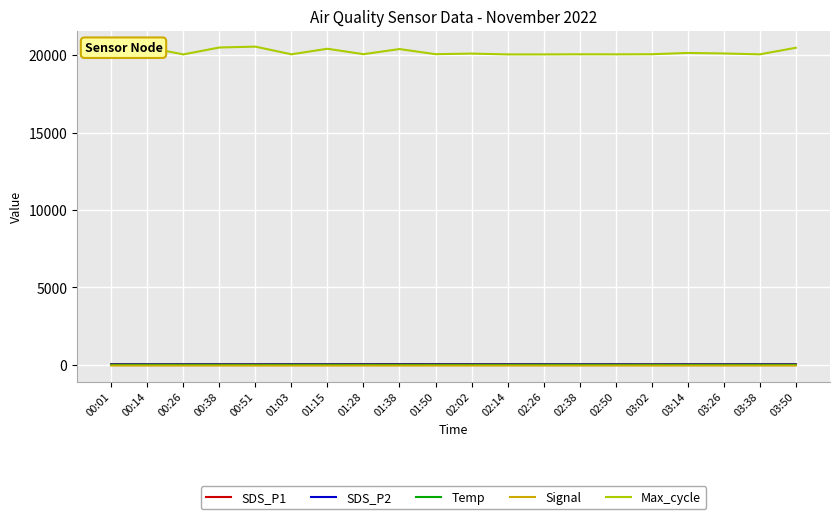

True or false: Max_cycle and Temp cross at least once.

False